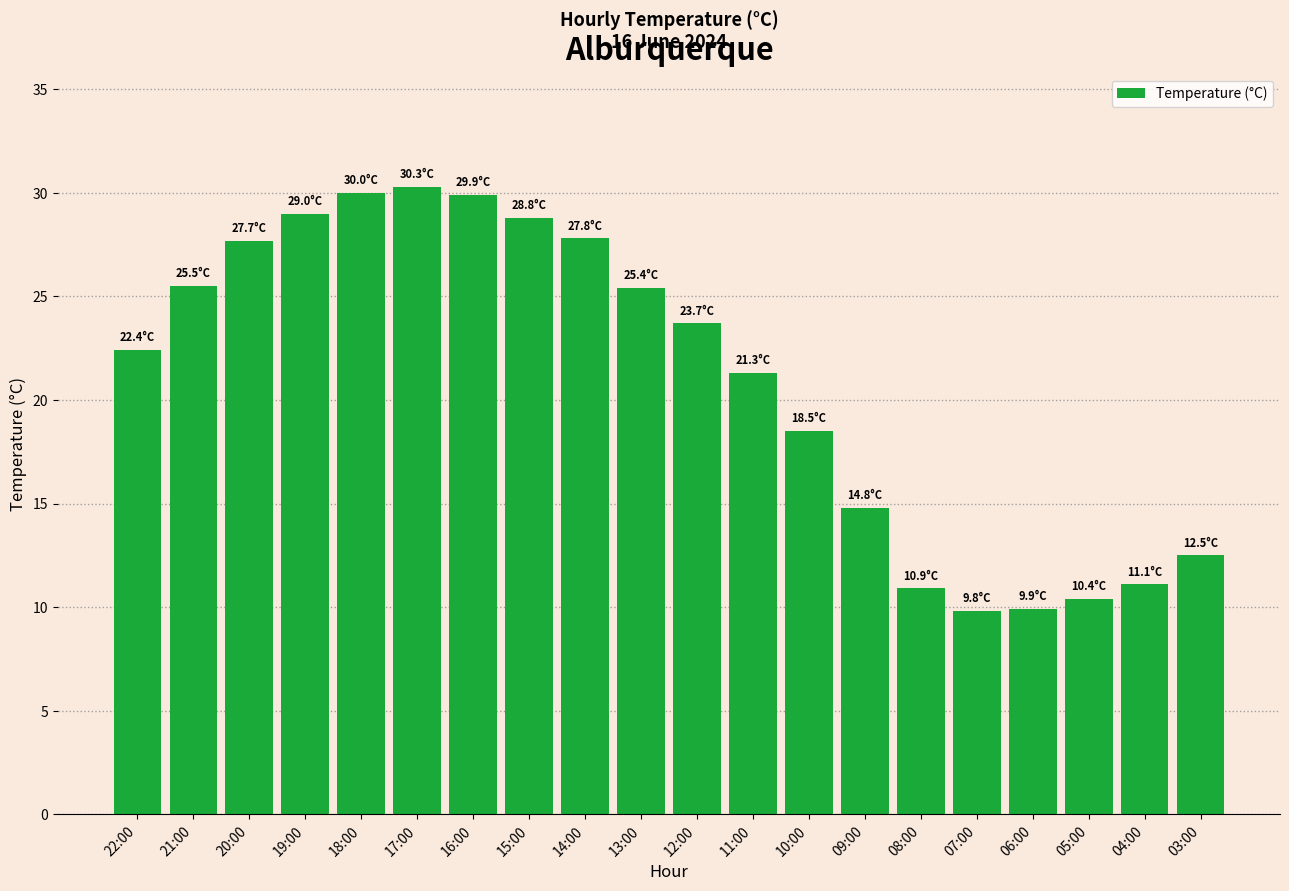

At which label does the data first exceed 23?

21:00